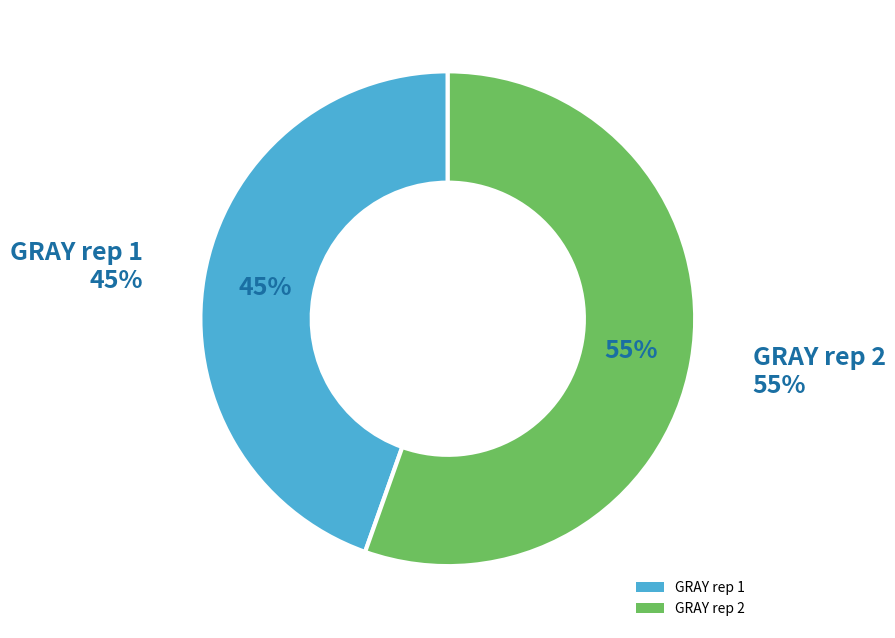

Which series has the widest spread of values?

GRAY rep 2